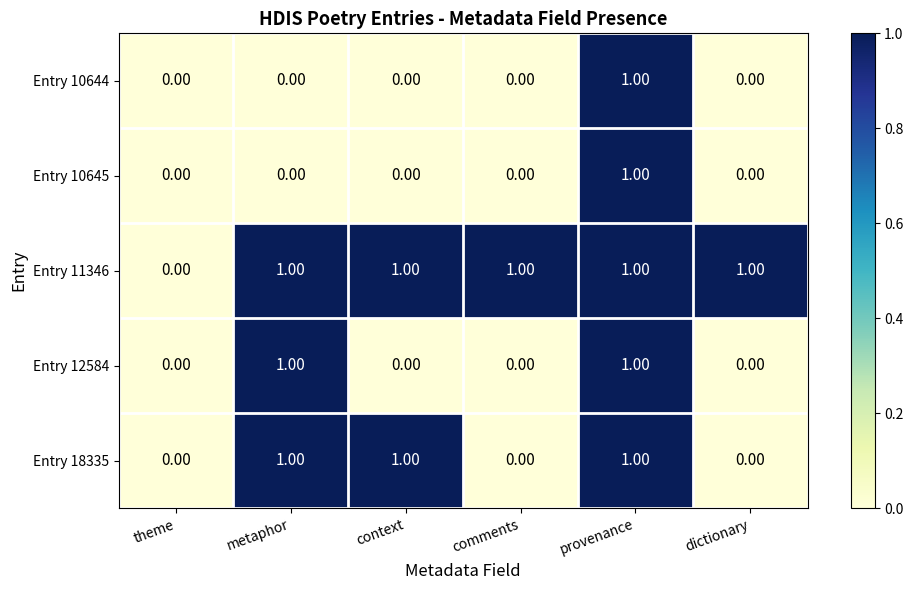

What is the total value across all series at dictionary?

1